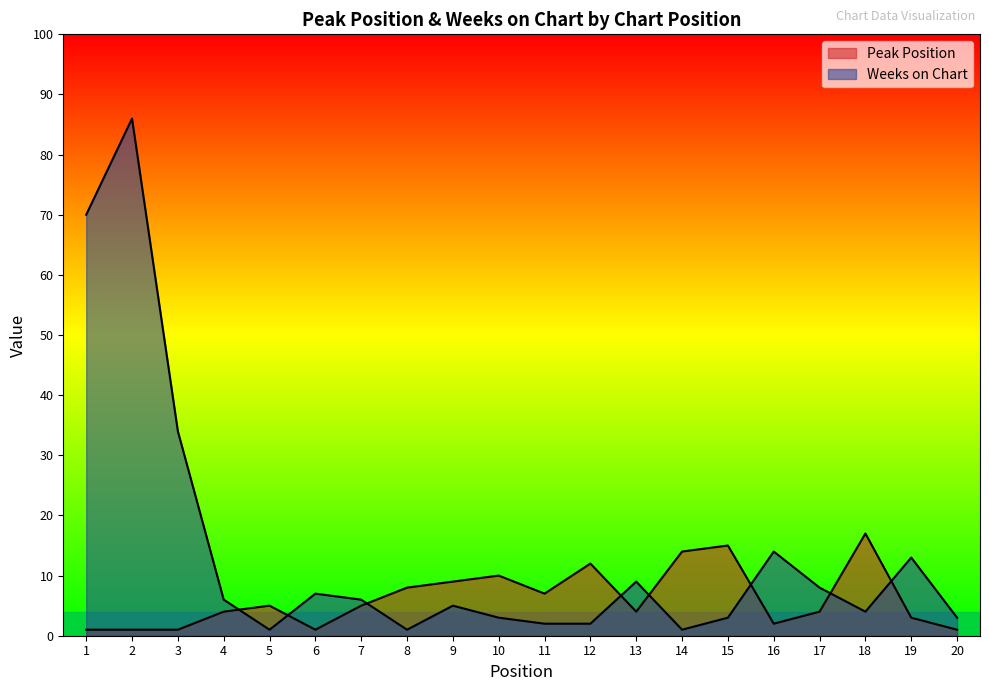

Reading right to left, extract all data points from this chart.

Peak Position: 1	3	17	4	2	15	14	4	12	7	10	9	8	5	1	5	4	1	1	1
Weeks on Chart: 3	13	4	8	14	3	1	9	2	2	3	5	1	6	7	1	6	34	86	70